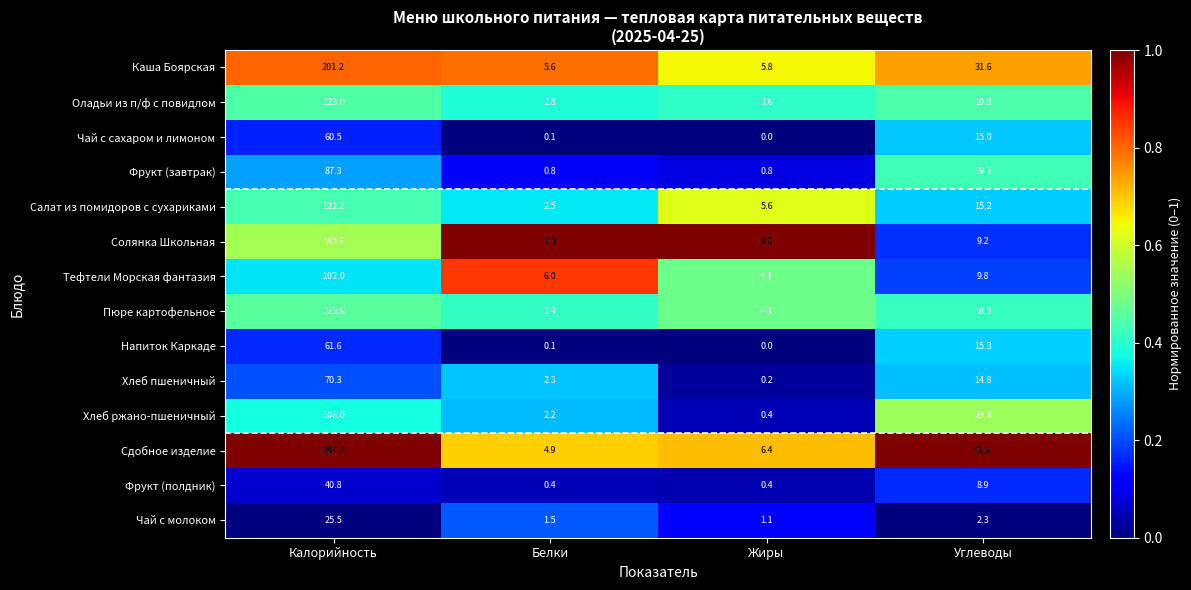

Which series has the widest spread of values?

Сдобное изделие